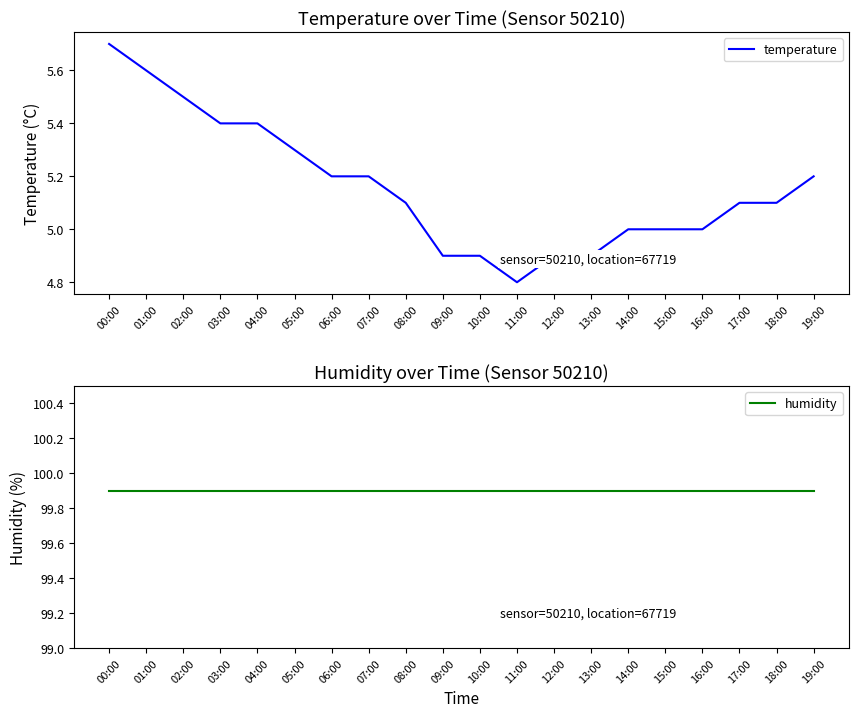

What are all the series names shown in the legend?

temperature, humidity